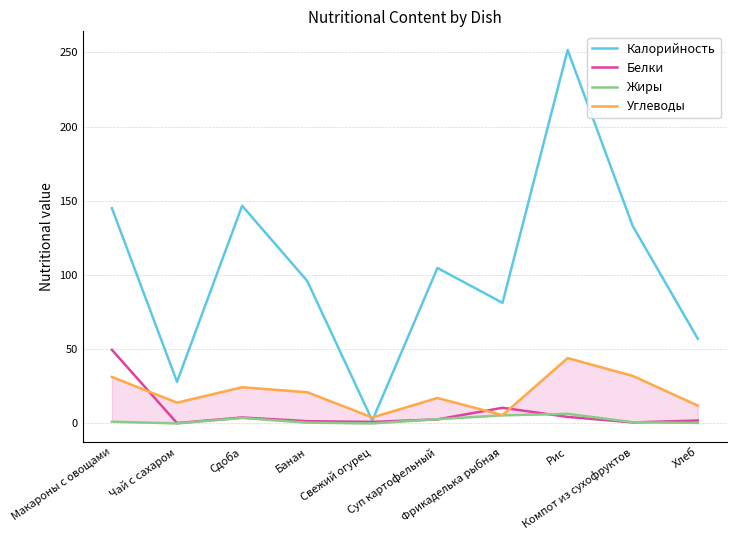

True or false: Белки and Жиры cross at least once.

True